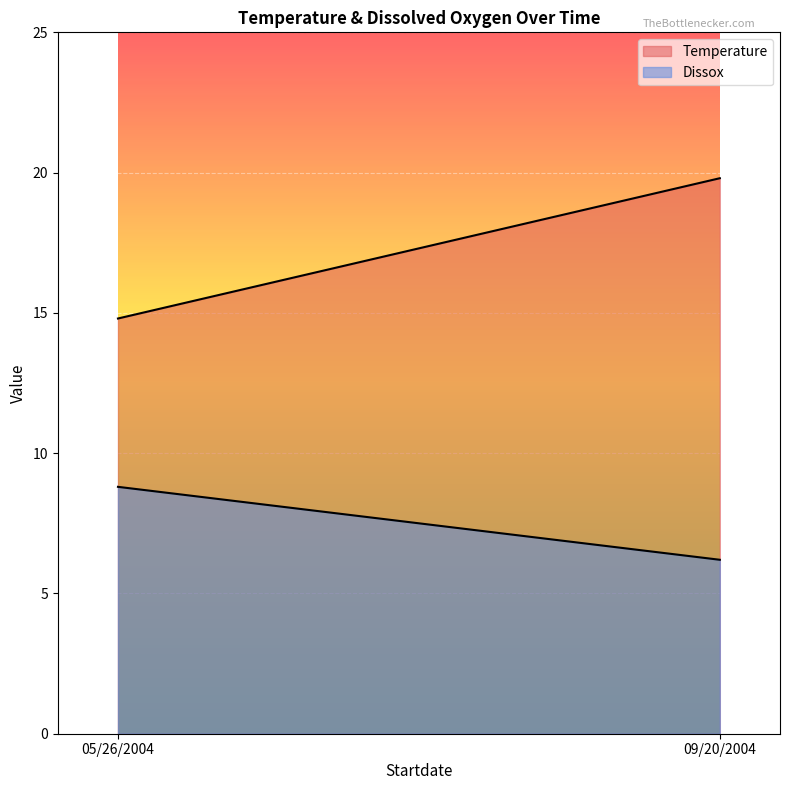

Does the chart display data point markers on the line(s)?

No